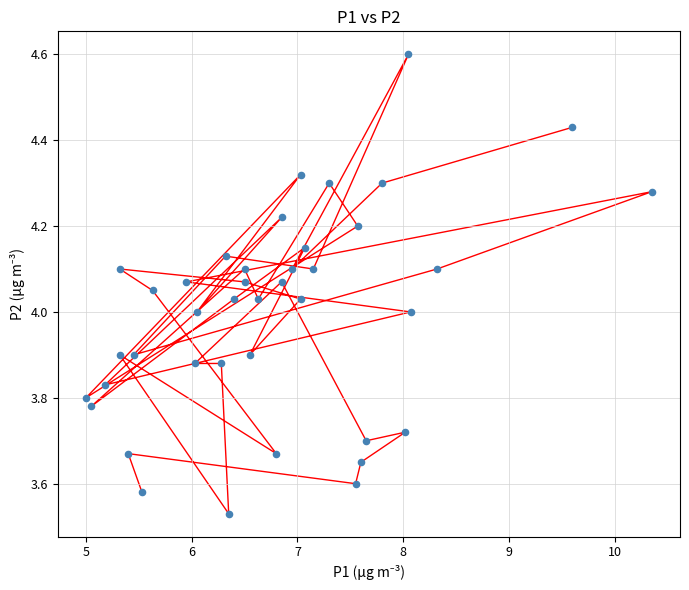

What is the range of Y values (max minus min)?

1.1